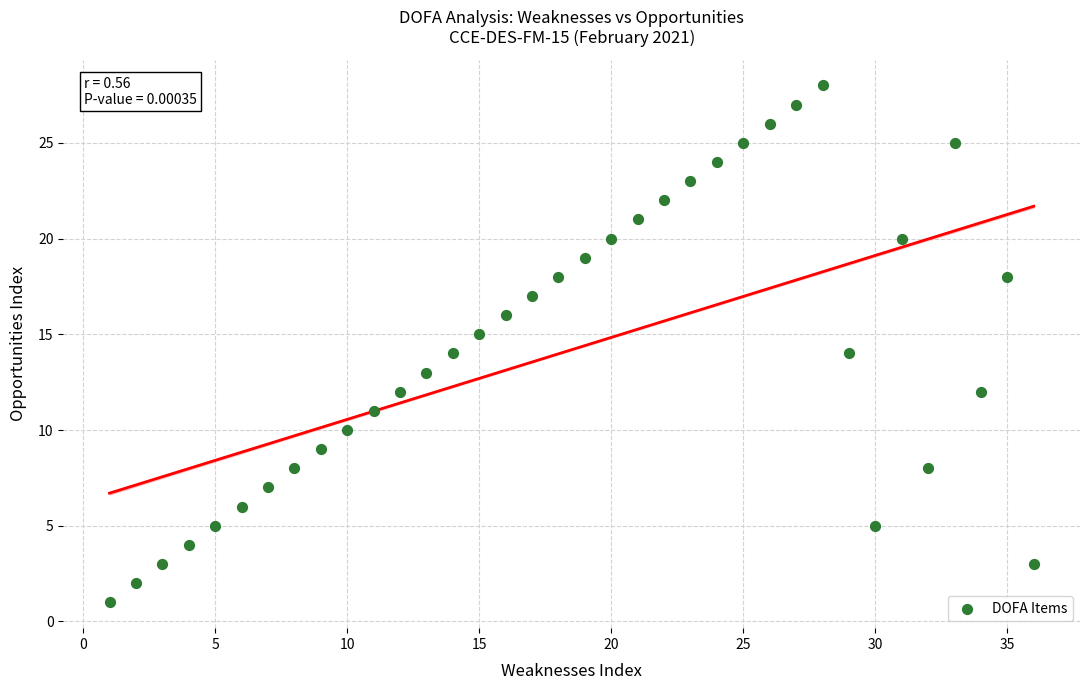

What is the range of Y values (max minus min)?

27